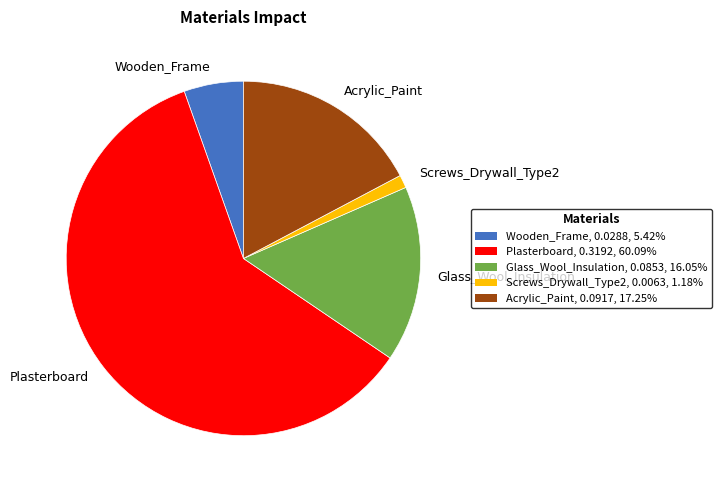

Between Acrylic_Paint and Wooden_Frame, which is larger?

Acrylic_Paint